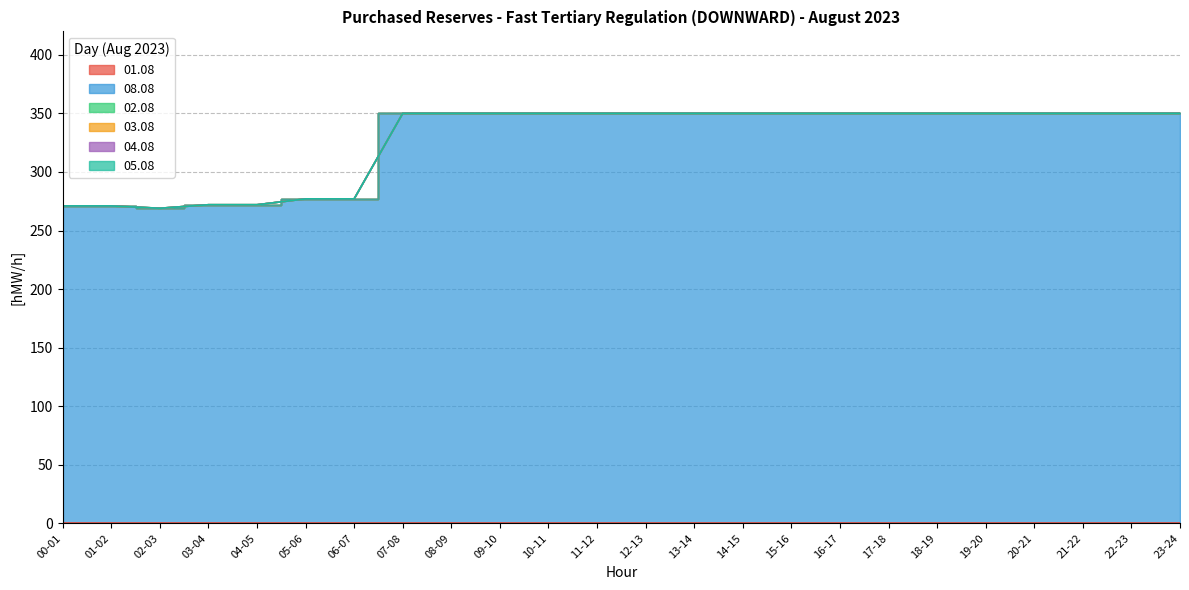

Rank the series at 02-03 from lowest to highest value.

01.08, 02.08, 03.08, 04.08, 05.08, 08.08